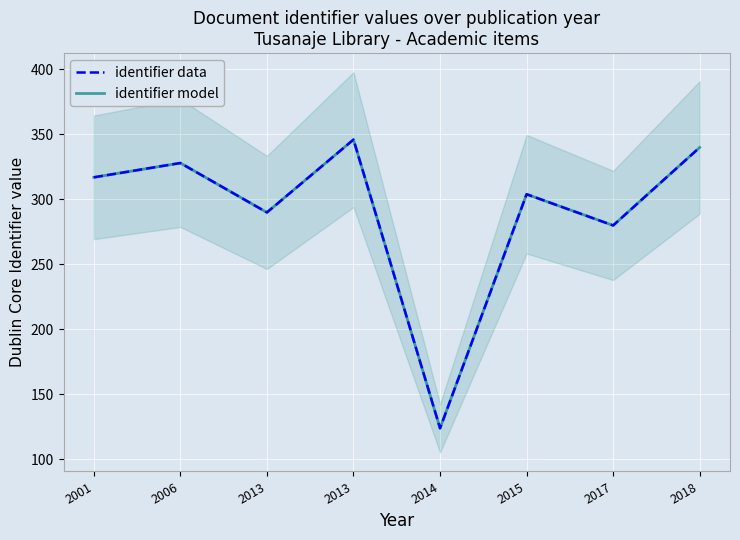

Rank the series by their maximum value, from lowest to highest.

identifier data, identifier model